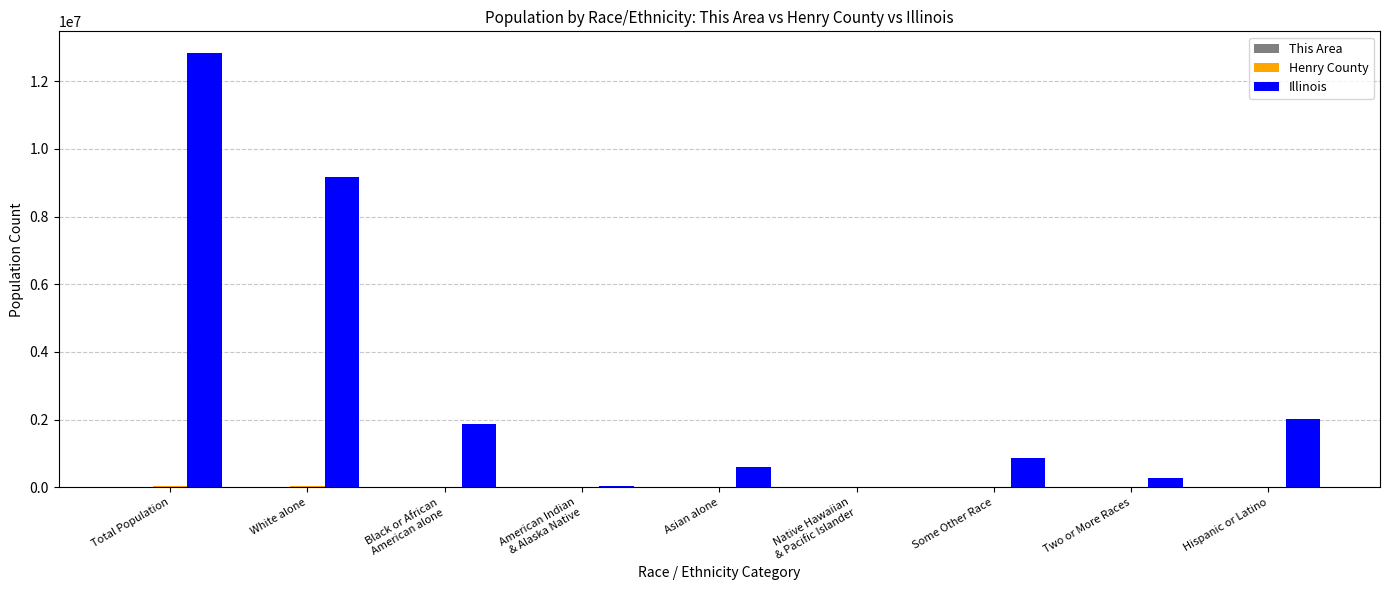

At which category is the sum across all series the highest?

Total Population